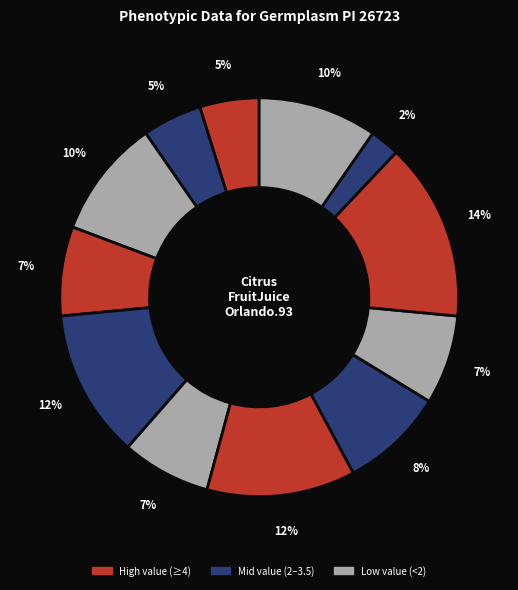

How many segments does this pie chart have?

12